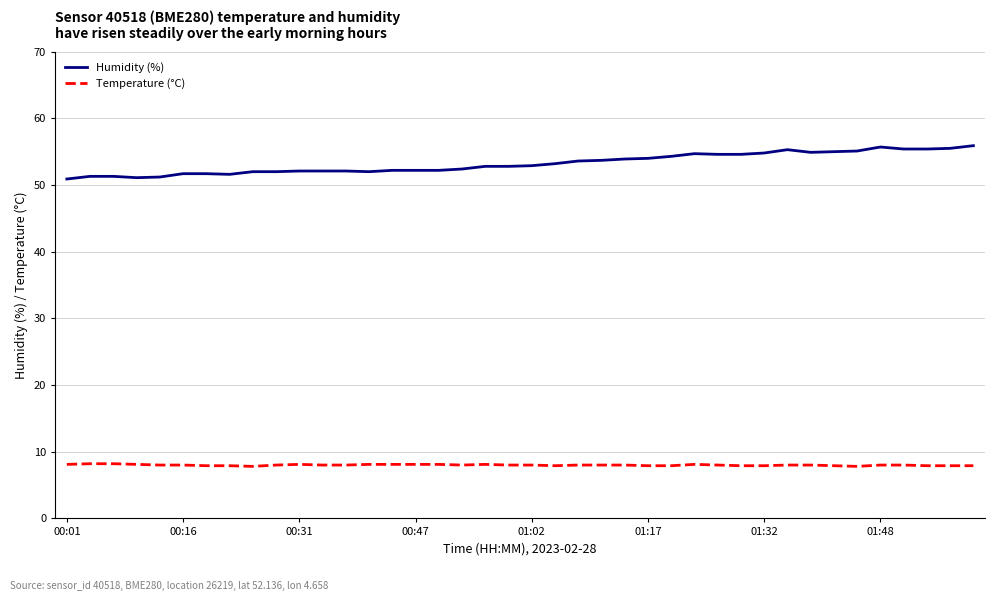

Rank the series by their average value, from lowest to highest.

Temperature (°C), Humidity (%)